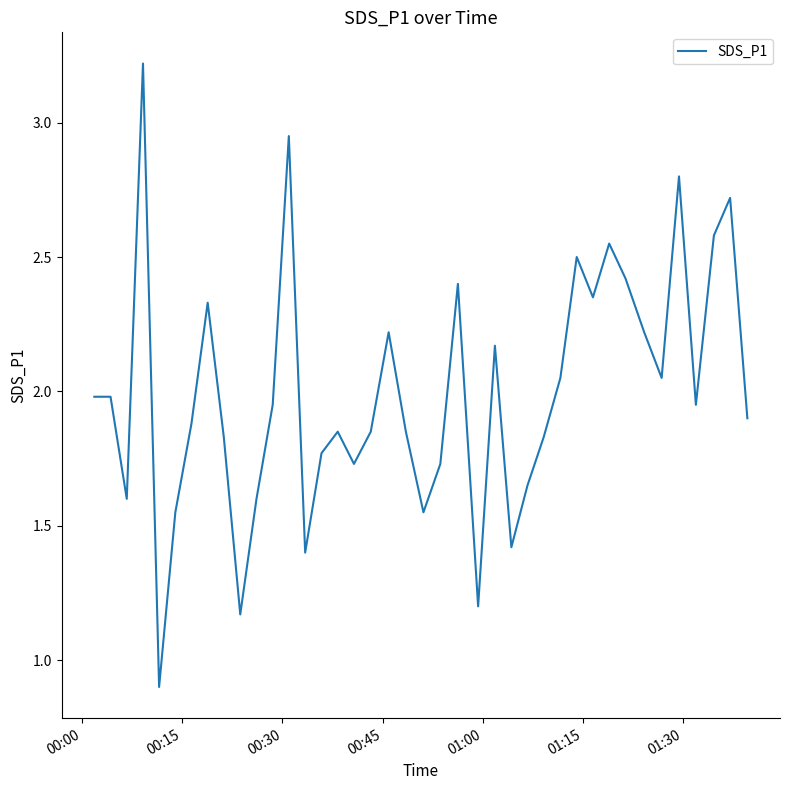

What is the minimum value shown in the chart?

0.9